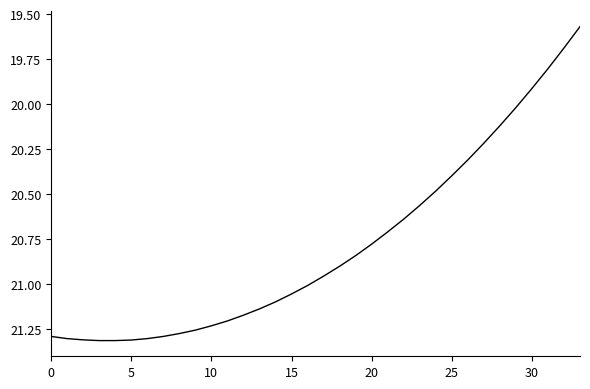

How many series are shown in this chart?

1